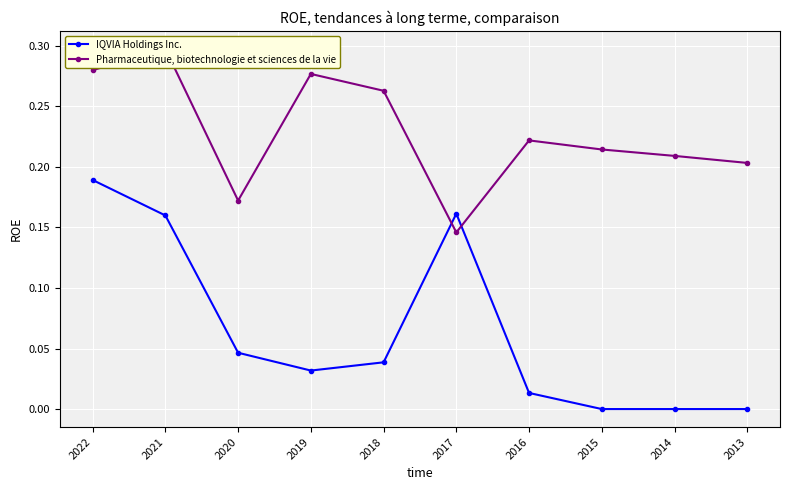

What is the maximum value shown in the chart?

0.3